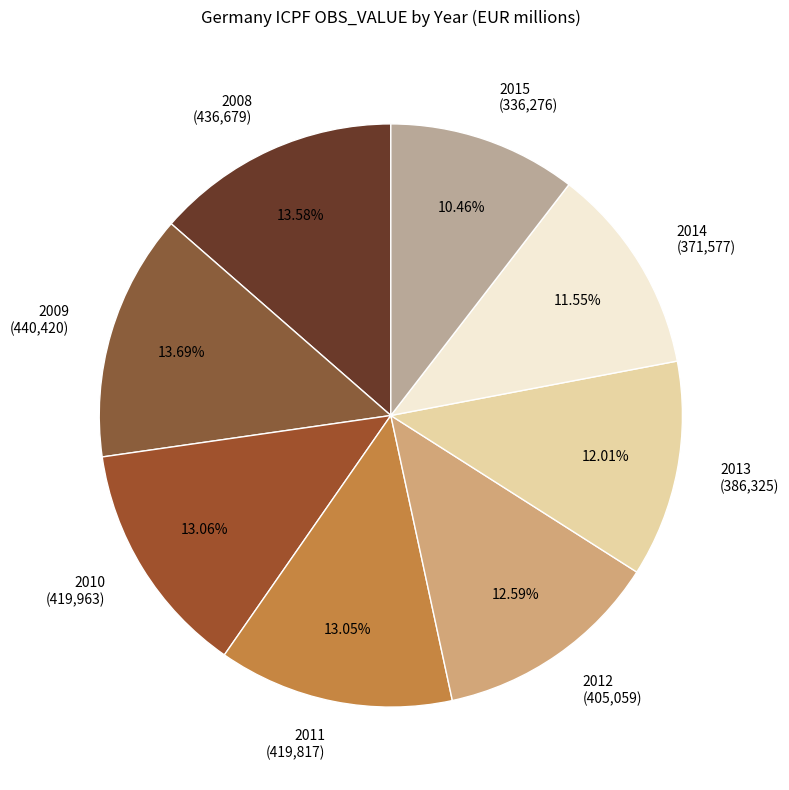

Is the sum of 2010 and 2012 greater than half?

No